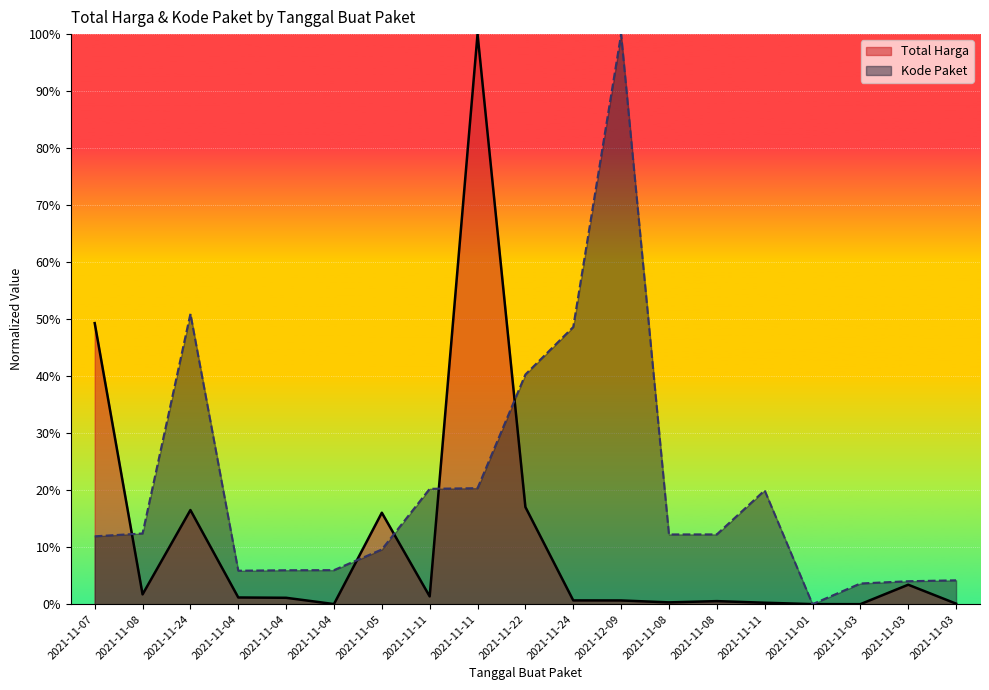

True or false: Kode Paket has a value of 0.2 at 2021-11-11.

True